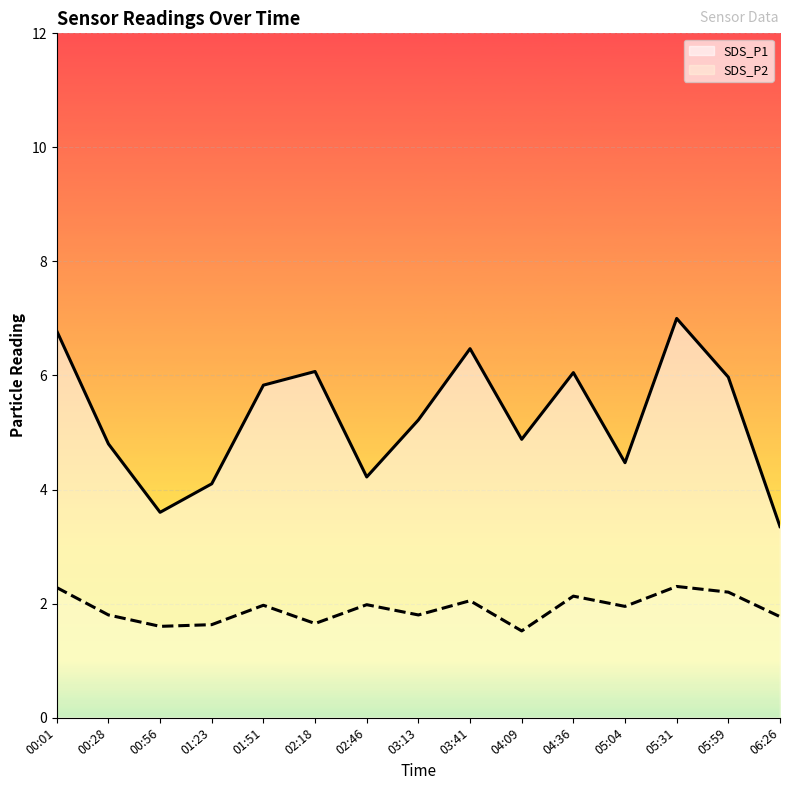

Is it true that SDS_P1 equals 6.1 at 02:18?

True